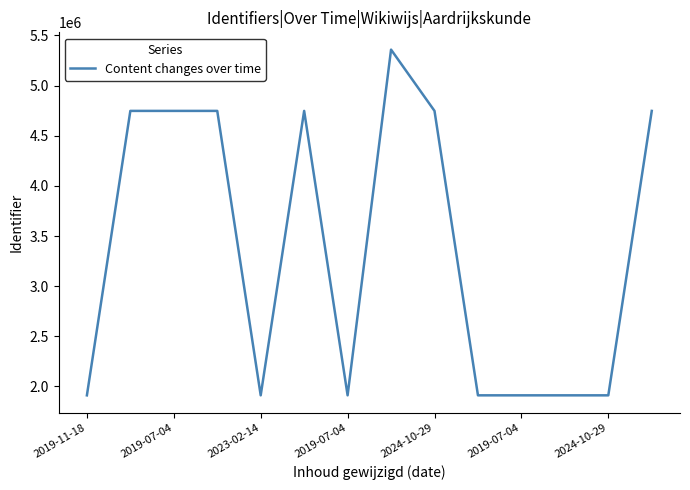

What is the difference between the maximum and minimum values?

3447068